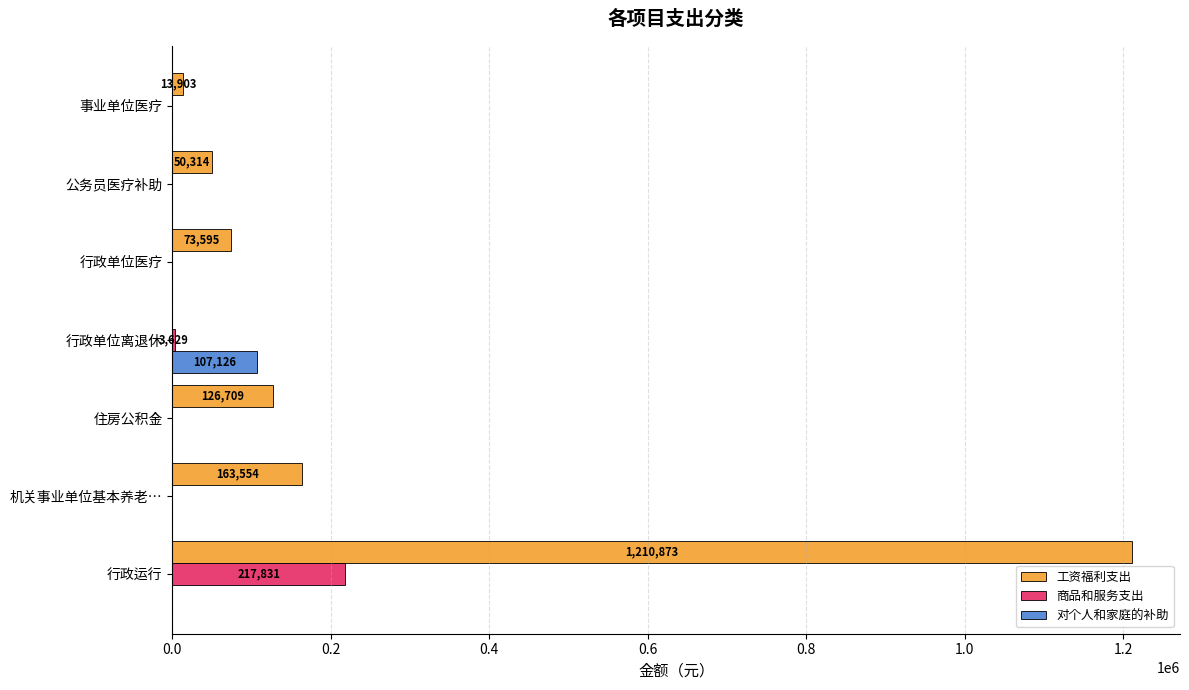

Between 行政运行 and 公务员医疗补助, which series saw the biggest shift?

工资福利支出